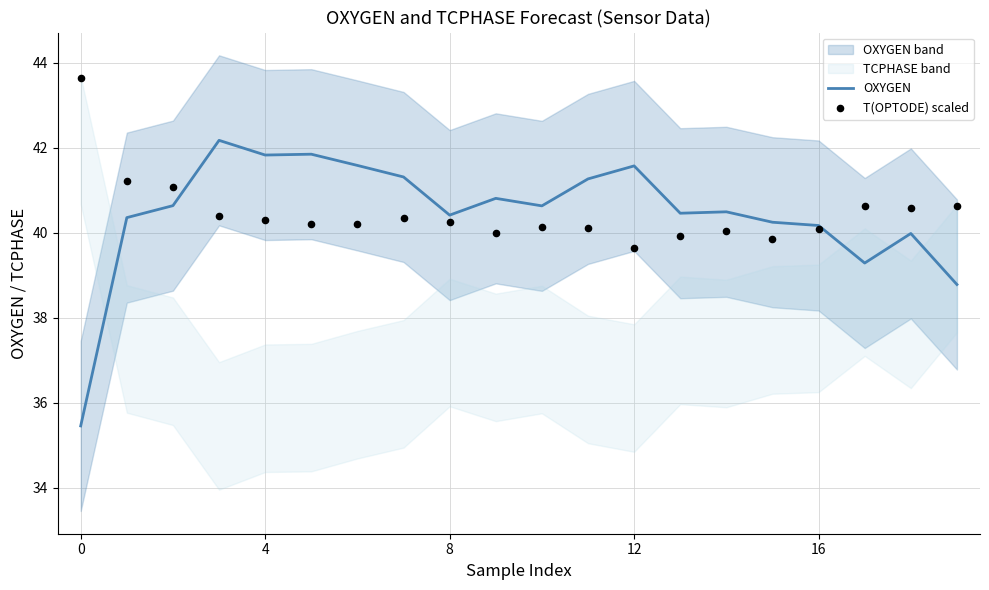

What is the highest value of the OXYGEN series?

42.2